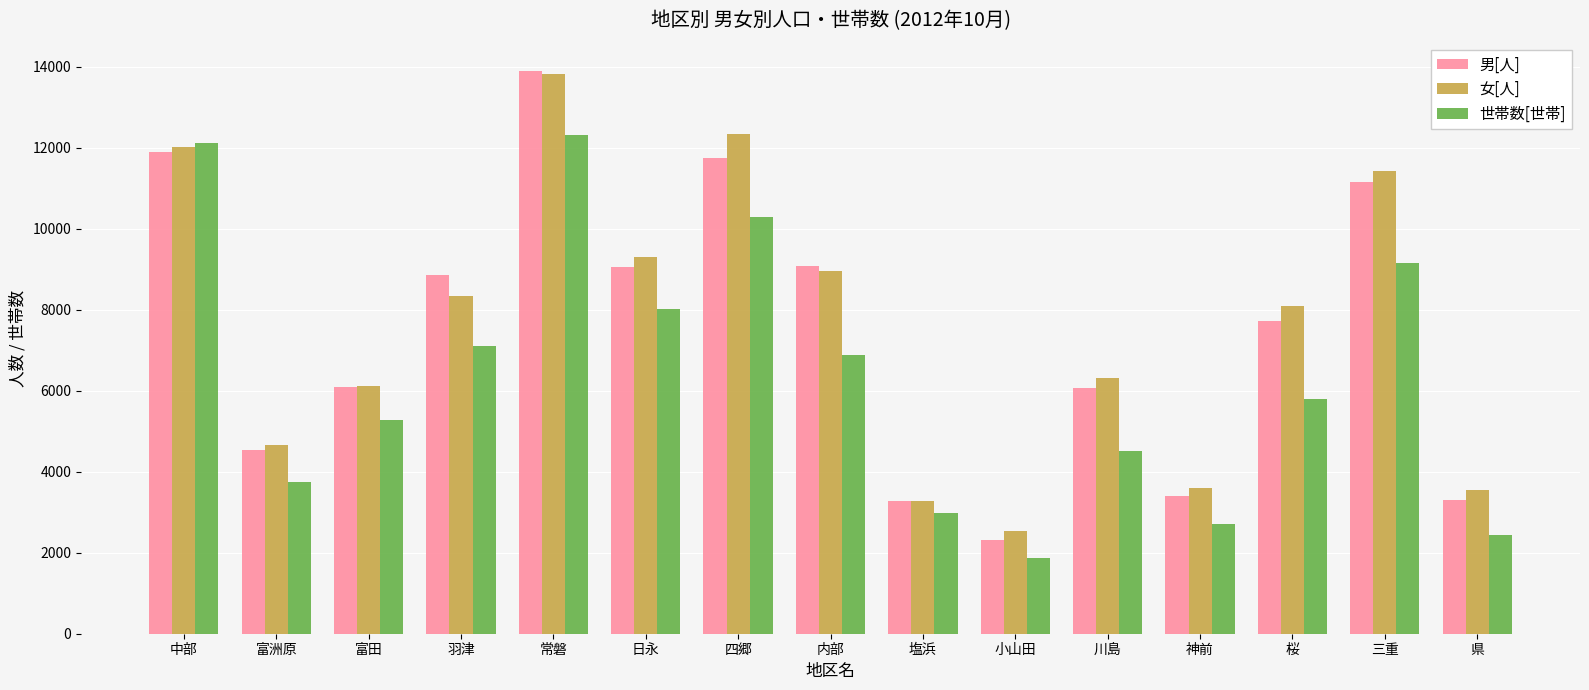

What is the sum of all 世帯数[世帯] values?

95237